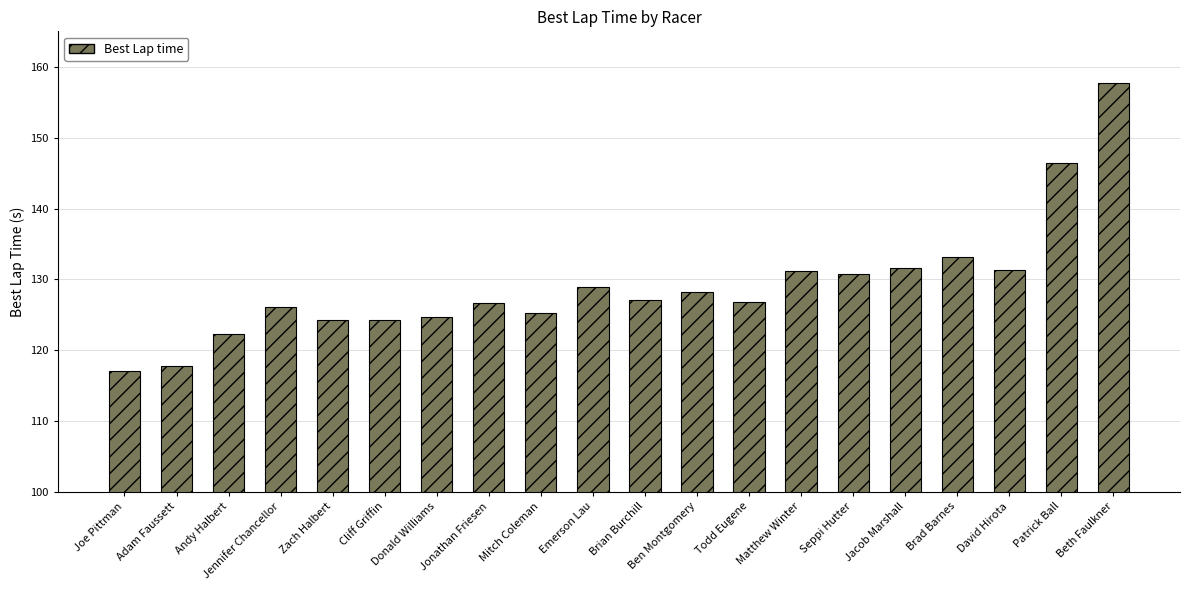

What is the average value?

129.1